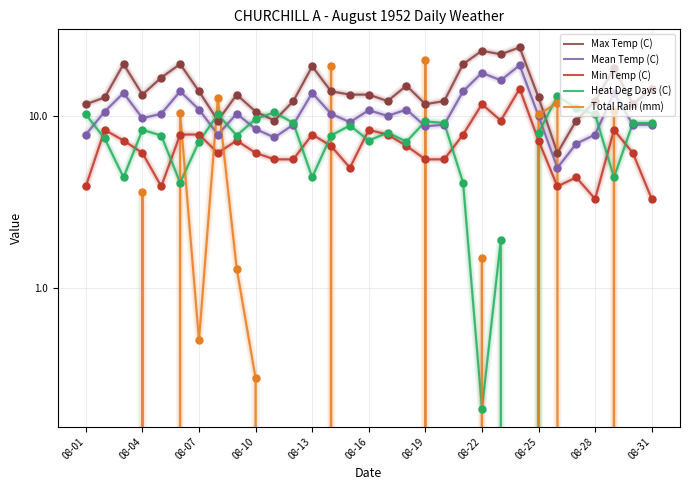

What is the total value across all series at 20?

45.8